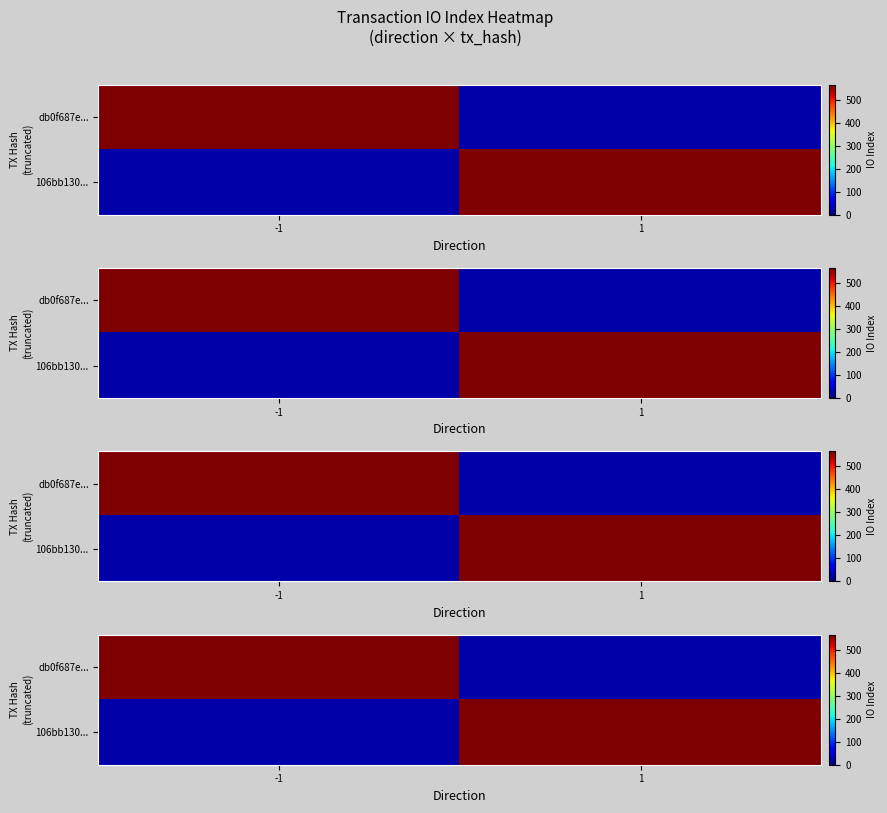

Which has a higher value, -1 or 1?

-1